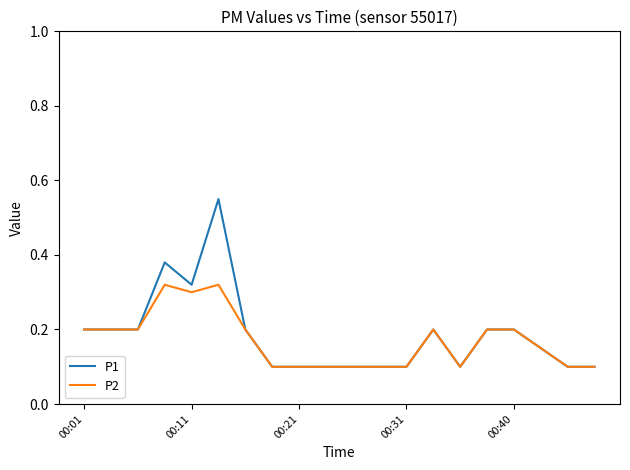

Rank the series by their maximum value, from lowest to highest.

P2, P1